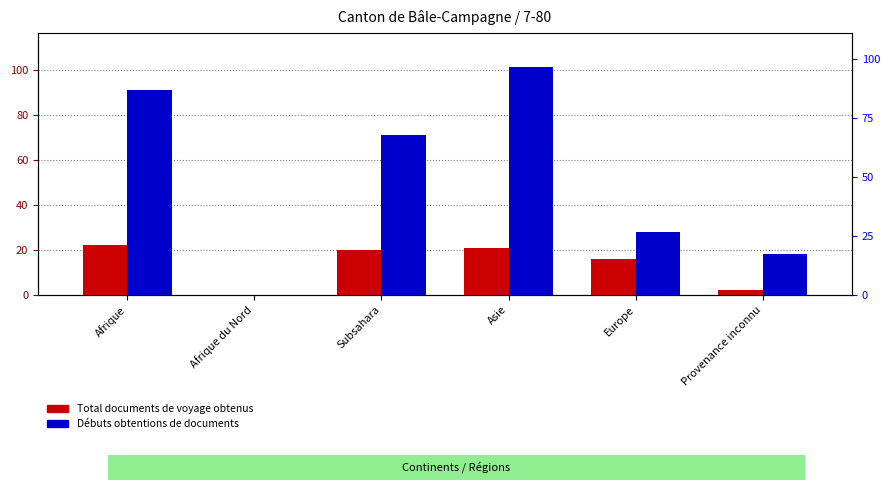

What is the value of the Débuts obtentions de documents bar at the 1st from the left?

91